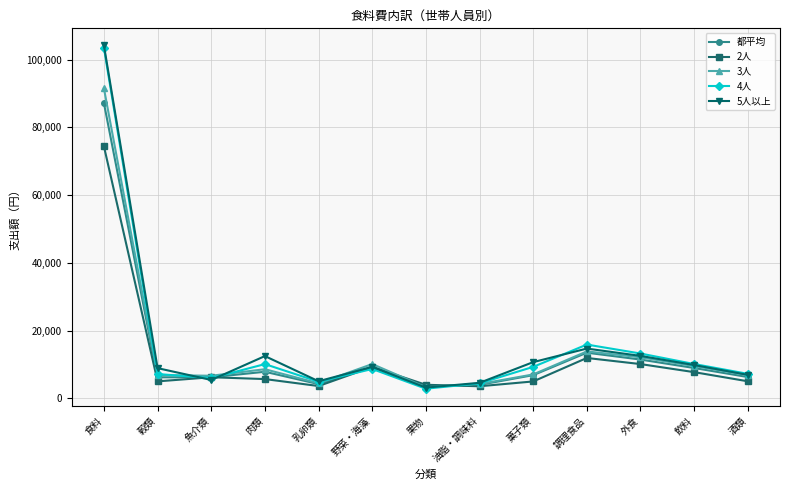

The 3人 series shows 13096 at 飲料. True or false?

False